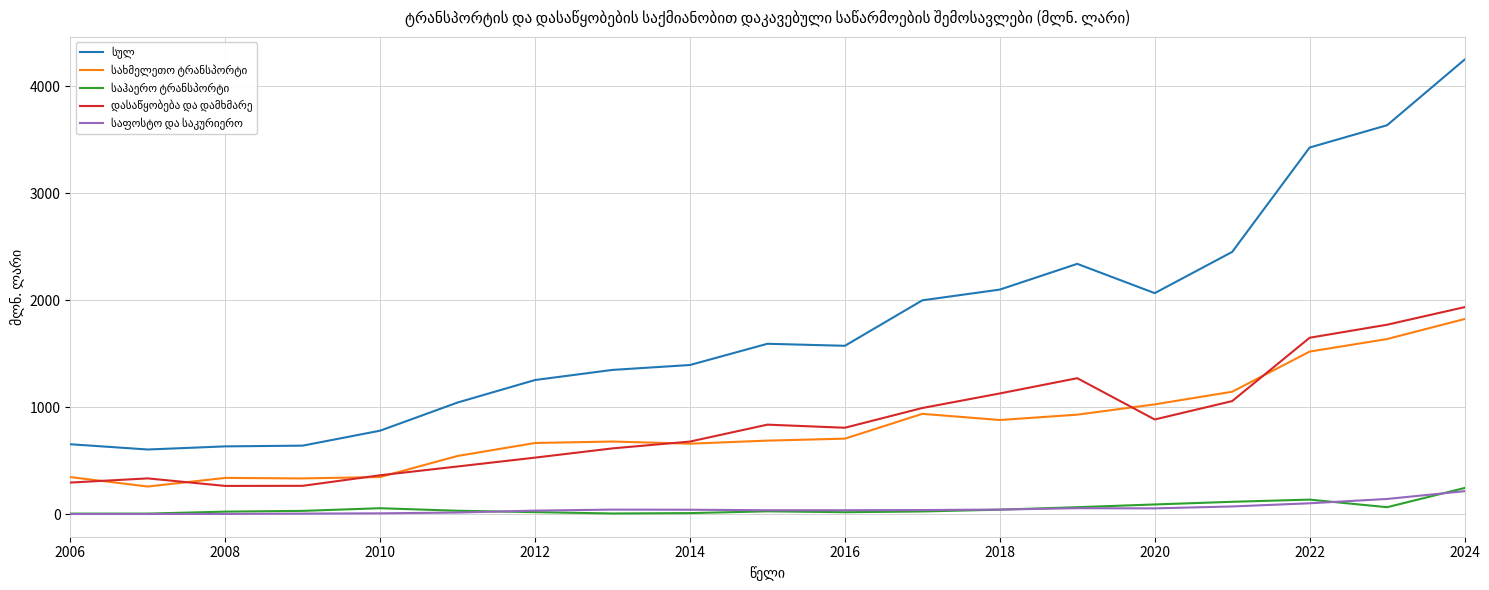

What is the maximum value shown in the chart?

4246.7